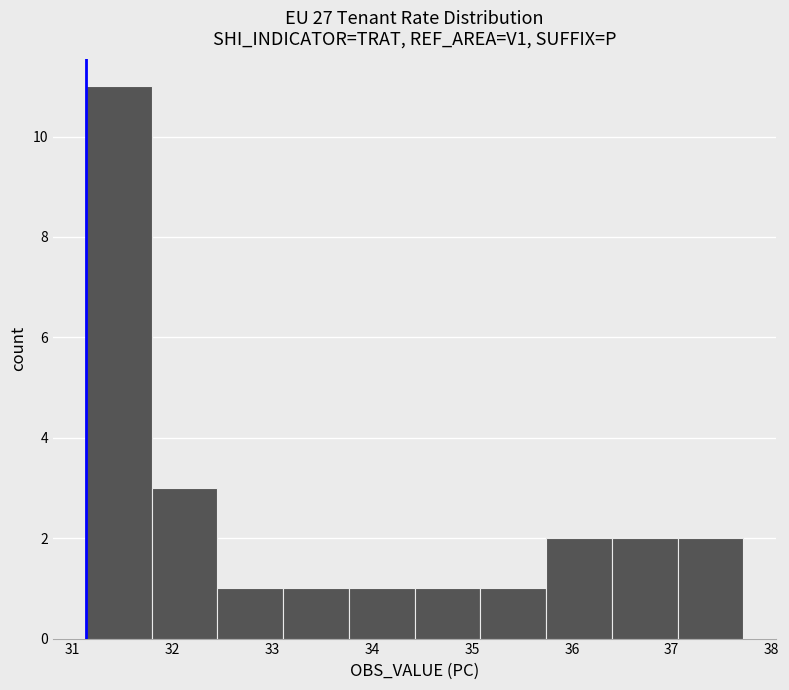

What is the height of the bar covering 35.7 to 36.4 on the x-axis? Neither the bar edges nor the heights are printed on the chart, so give them approximately, as read against the axes.

2